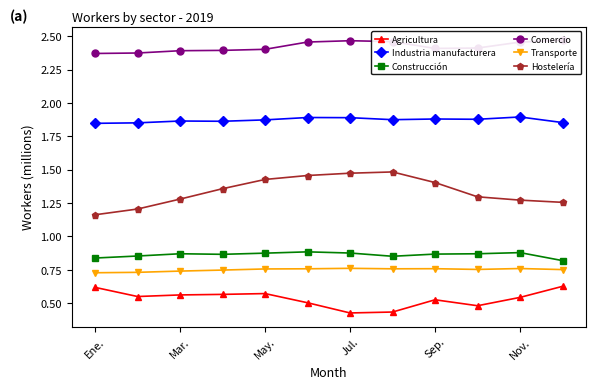

At which label is Industria manufacturera closest to 1?

Ene.